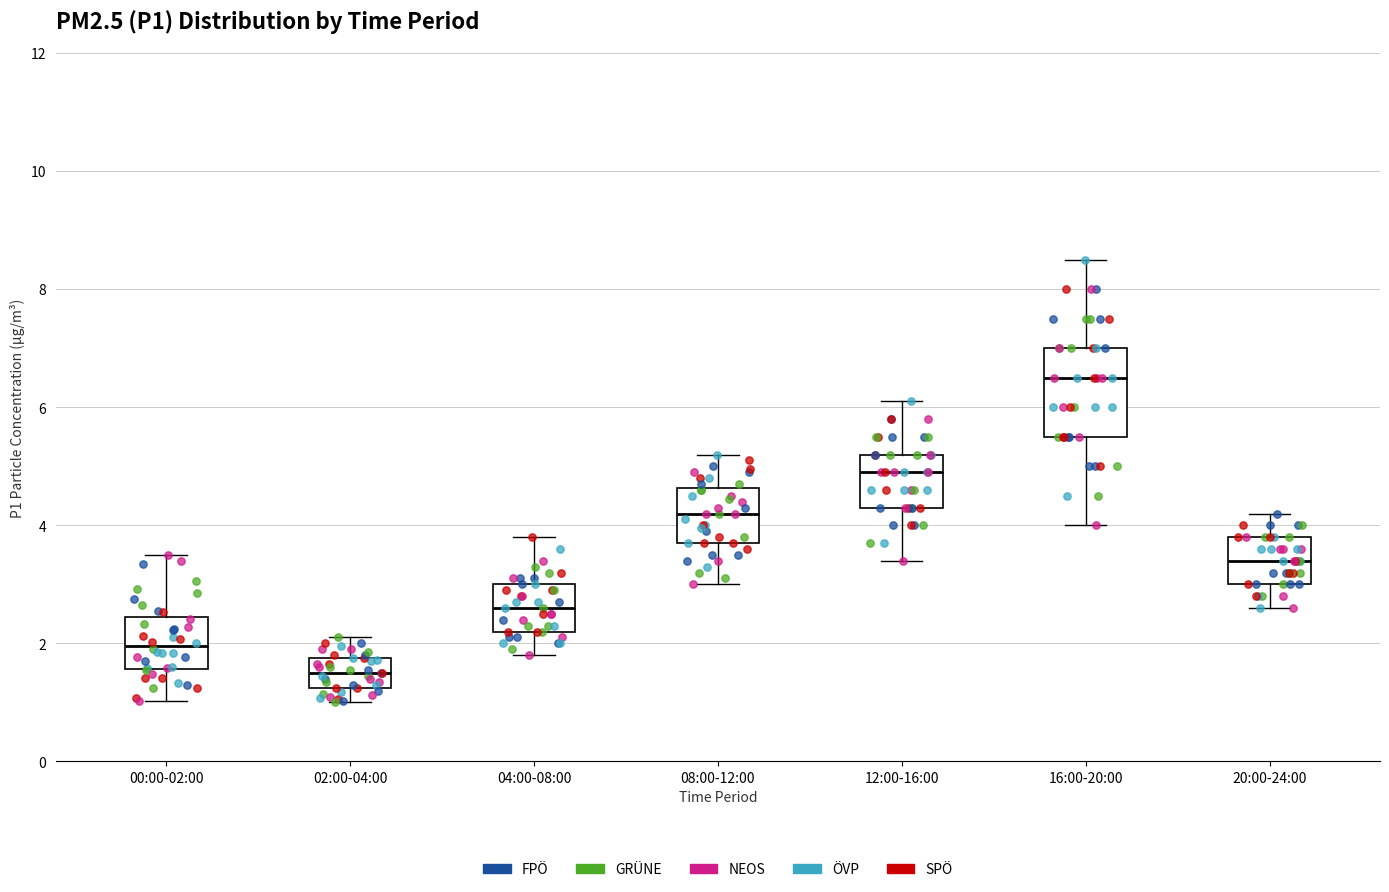

Comparing the boxes themselves (not the whiskers), which one is the tallest?

16:00-20:00